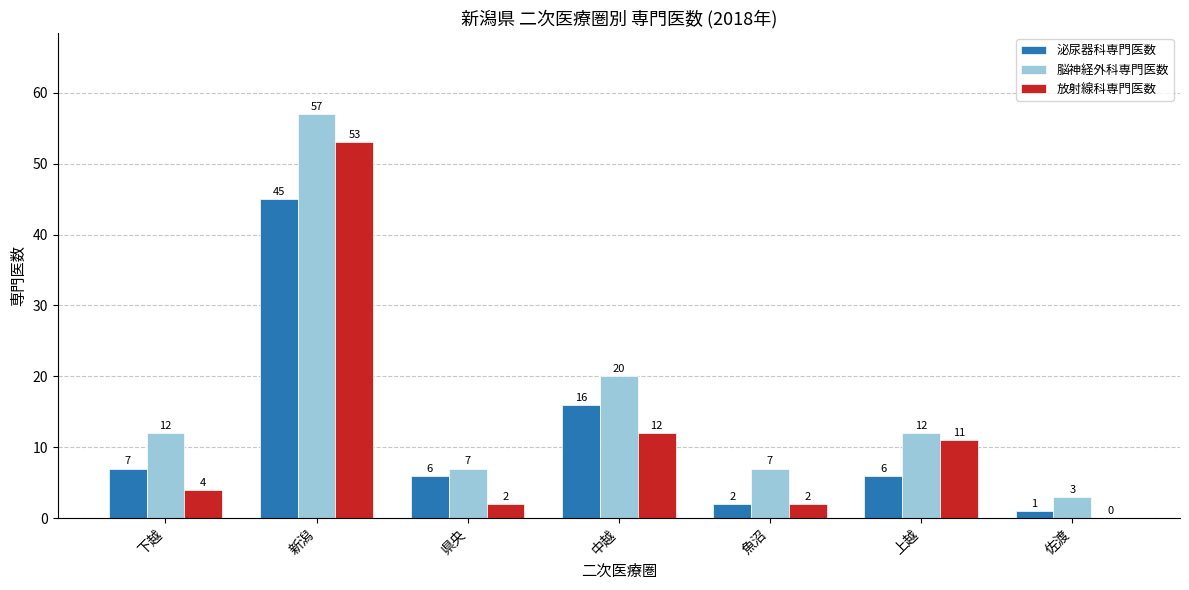

What is the sum of all 脳神経外科専門医数 values?

118